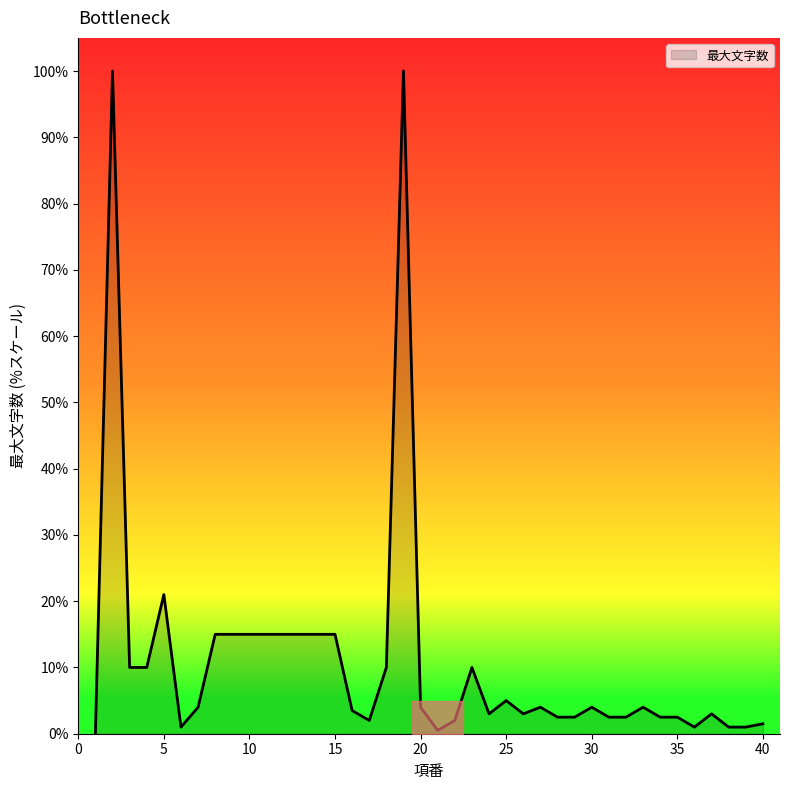

Count the number of data series in this chart.

1